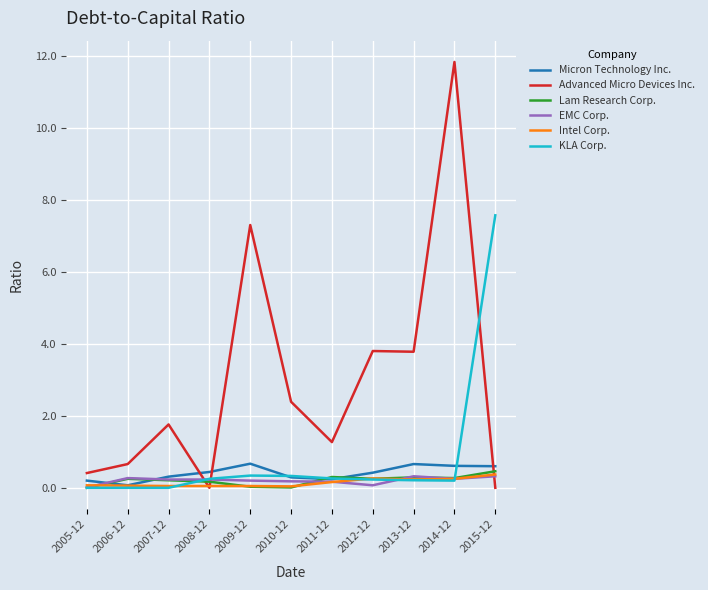

At which label does Micron Technology Inc. reach its minimum?

2006-12